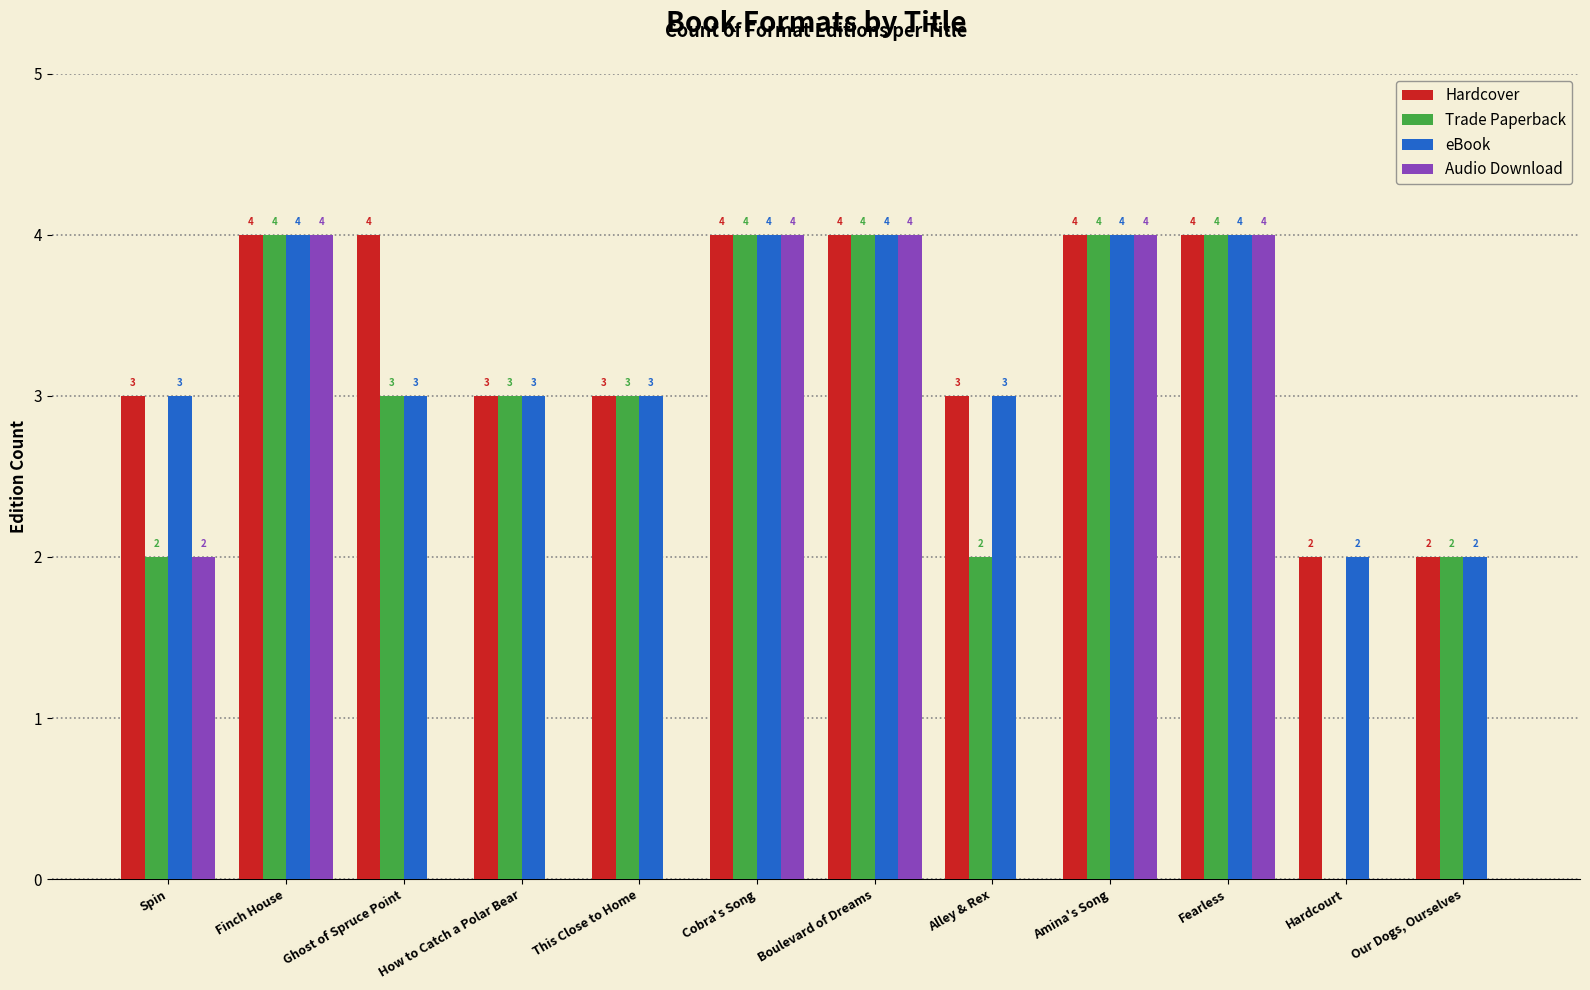

Reading left to right, what are all the values shown in this chart?

Hardcover: 3	4	4	3	3	4	4	3	4	4	2	2
Trade Paperback: 2	4	3	3	3	4	4	2	4	4	0	2
eBook: 3	4	3	3	3	4	4	3	4	4	2	2
Audio Download: 2	4	0	0	0	4	4	0	4	4	0	0